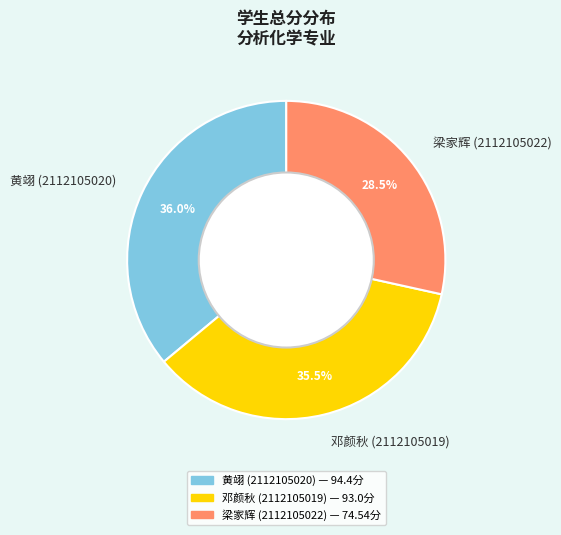

Which category has the biggest portion of the pie?

黄翊 (2112105020)